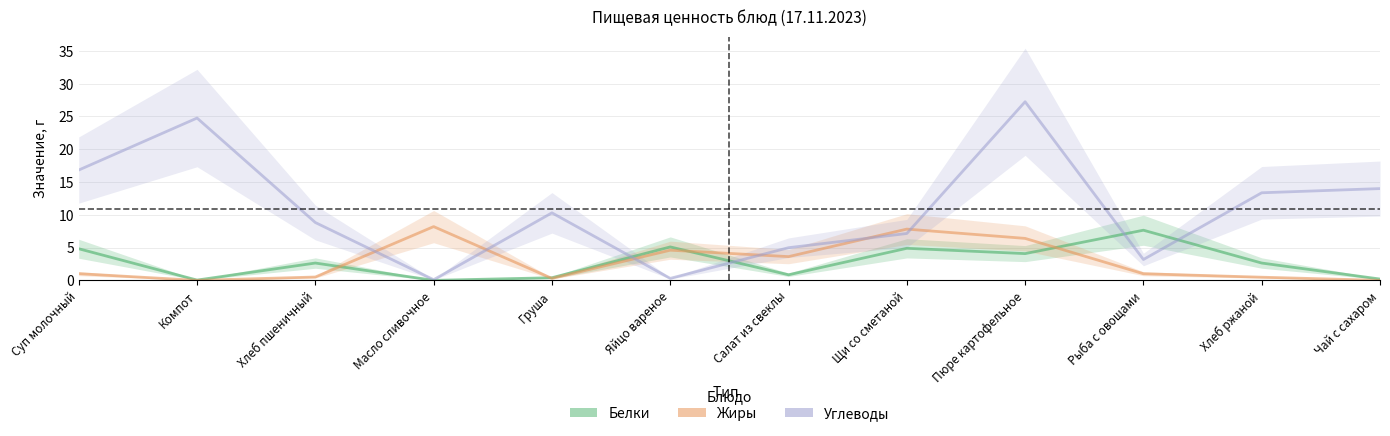

Reading left to right, transcribe all the data shown in this chart.

Белки: 4.8	0.0	2.6	0.0	0.4	5.1	0.8	4.9	4.1	7.7	2.6	0.2
Жиры: 1.0	0.0	0.5	8.2	0.3	4.6	3.6	7.8	6.4	1.0	0.5	0.0
Углеводы: 16.8	24.8	8.8	0.1	10.3	0.3	5.0	7.2	27.2	3.2	13.4	14.0